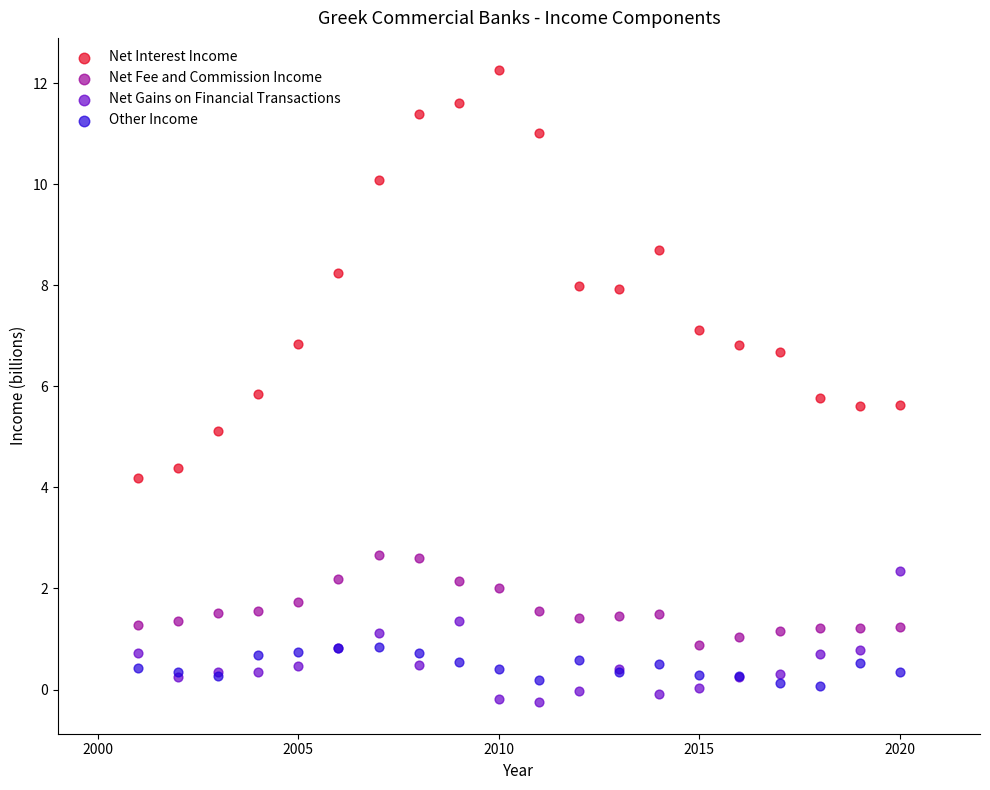

Which series reaches the maximum Y coordinate?

Net Interest Income